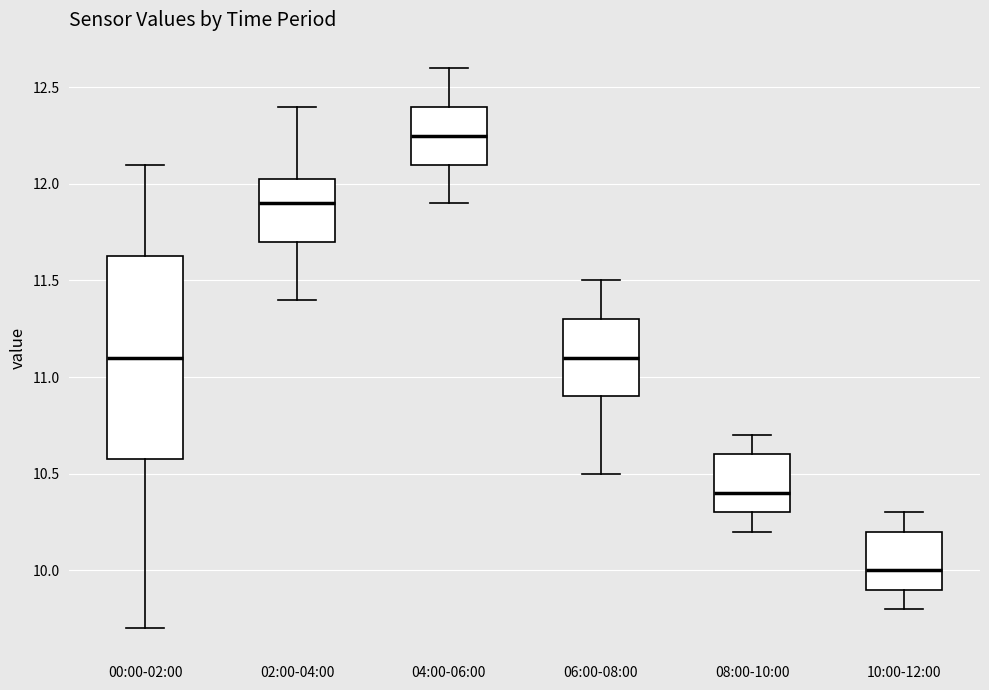

Reading left to right, transcribe this box plot: for each box, give where its median line is, the range the box spans, and where its two whiskers end, as read against the y-axis. The values are not printed on the chart, so give them approximately, as read against the axis.

00:00-02:00: median 11.10, box 10.60 to 11.65, whiskers 9.70 to 12.10
02:00-04:00: median 11.90, box 11.70 to 12.05, whiskers 11.40 to 12.40
04:00-06:00: median 12.25, box 12.10 to 12.40, whiskers 11.90 to 12.60
06:00-08:00: median 11.10, box 10.90 to 11.30, whiskers 10.50 to 11.50
08:00-10:00: median 10.40, box 10.30 to 10.60, whiskers 10.20 to 10.70
10:00-12:00: median 10.00, box 9.90 to 10.20, whiskers 9.80 to 10.30